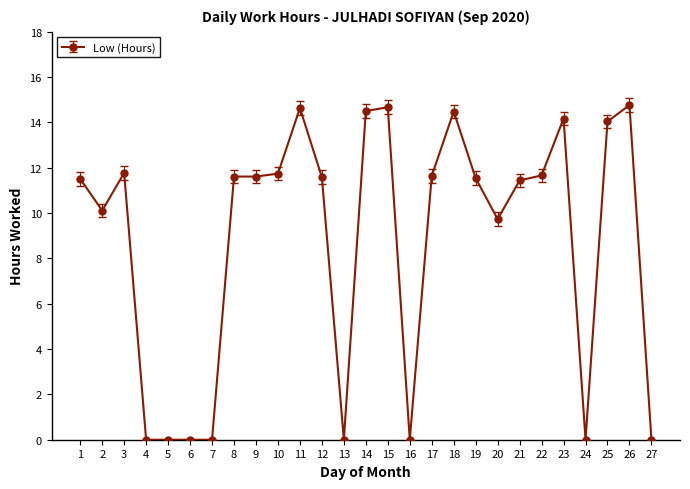

Does the chart display data point markers on the line(s)?

Yes